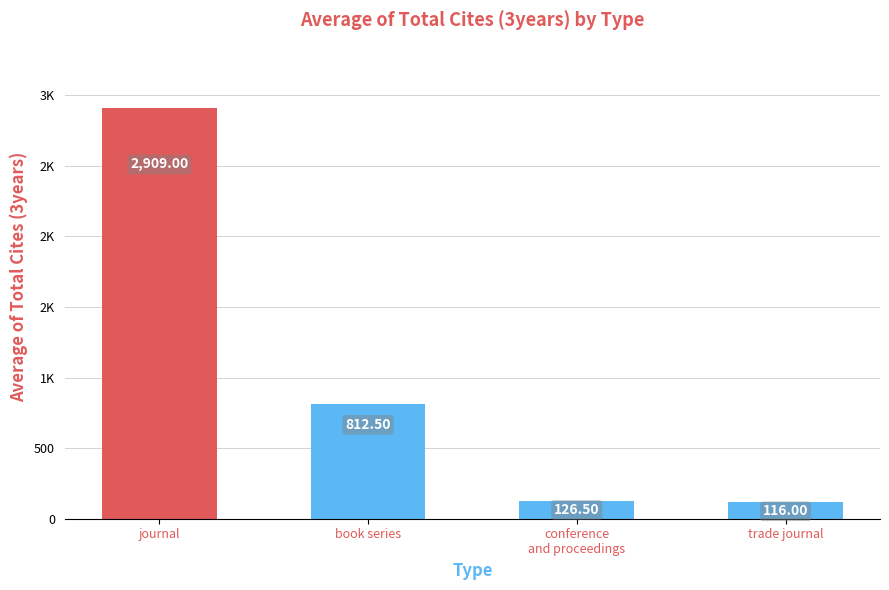

Which category has the lowest value across all series?

trade journal